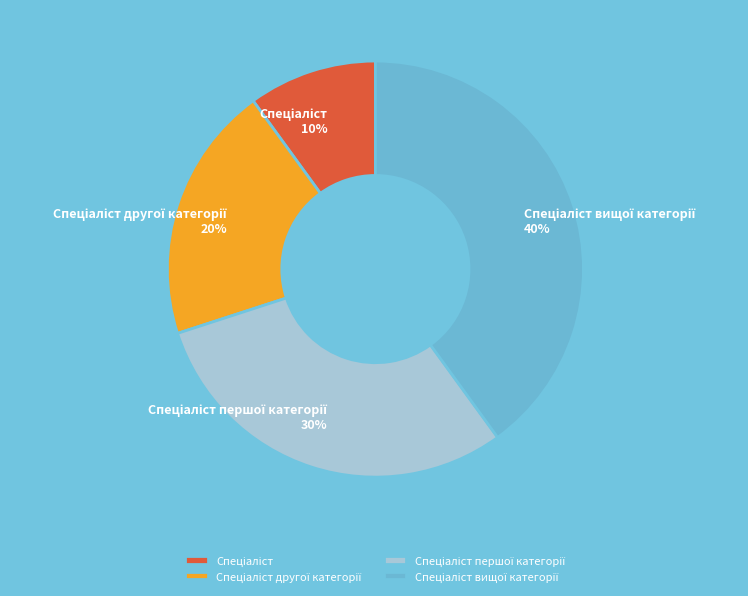

To the nearest percent, what is the difference between the largest and smallest slice percentages?

30%